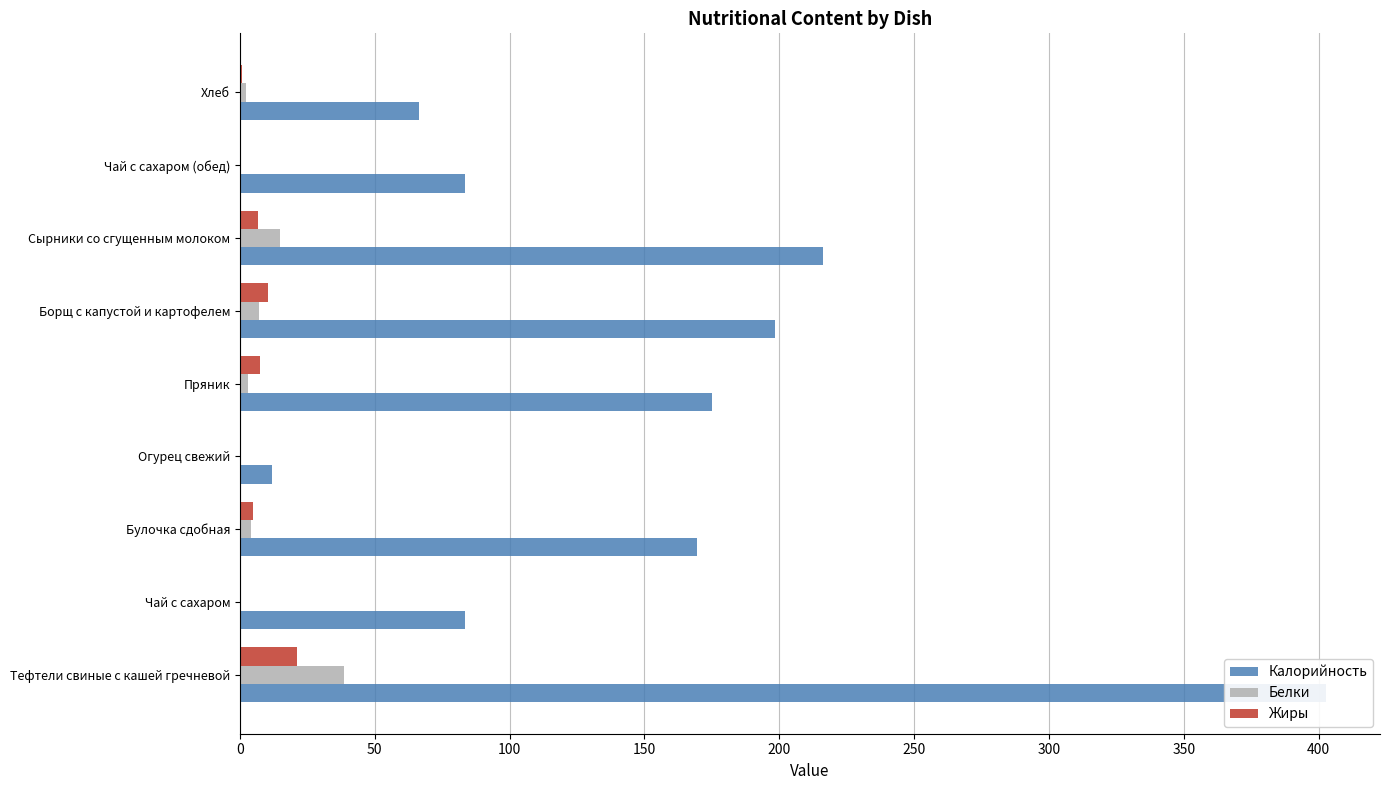

Which series has the widest spread of values?

Калорийность